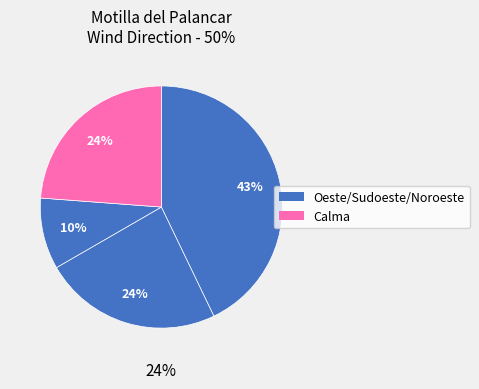

Do Noroeste and Sudoeste together represent more than half of the pie?

Yes